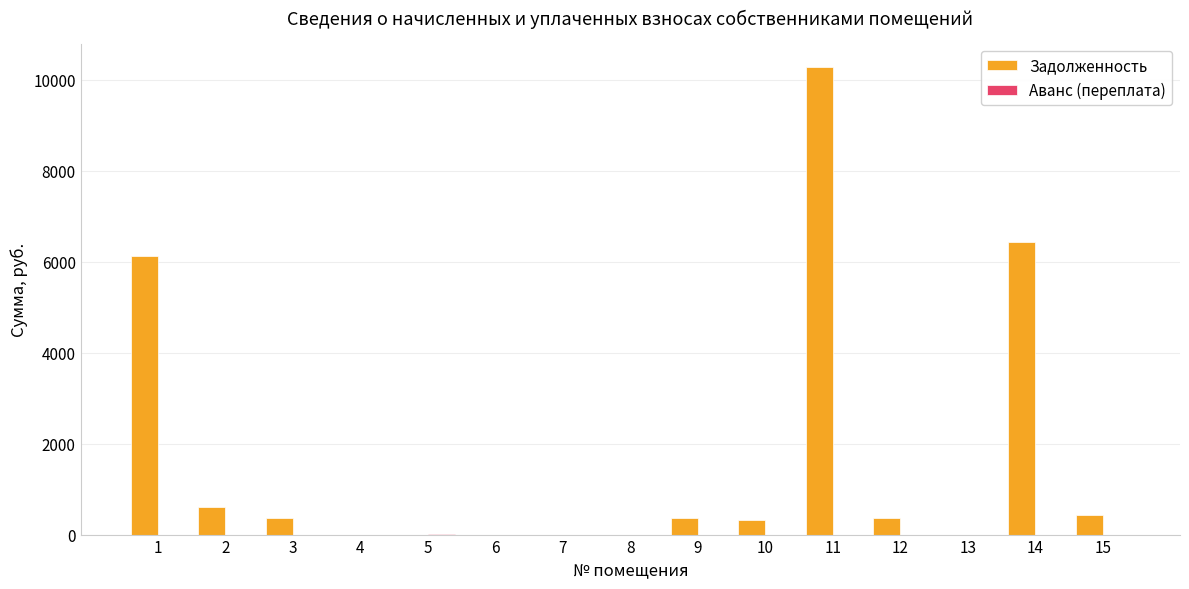

What is the total value across all series at 3?

362.0